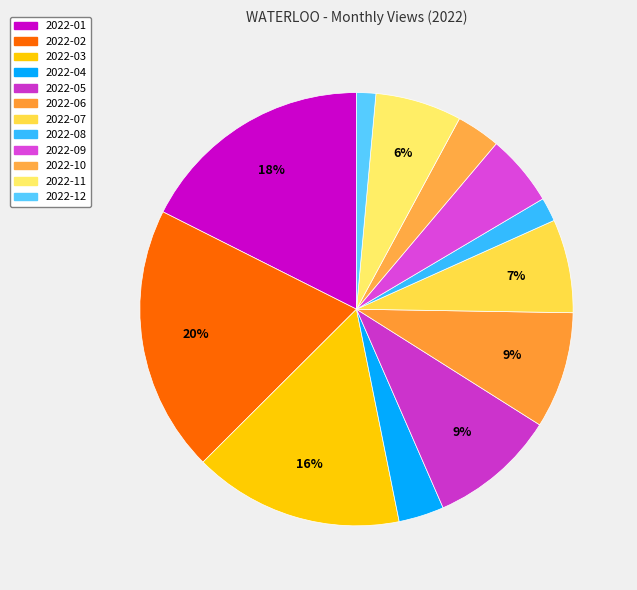

Which slice is the largest?

2022-02